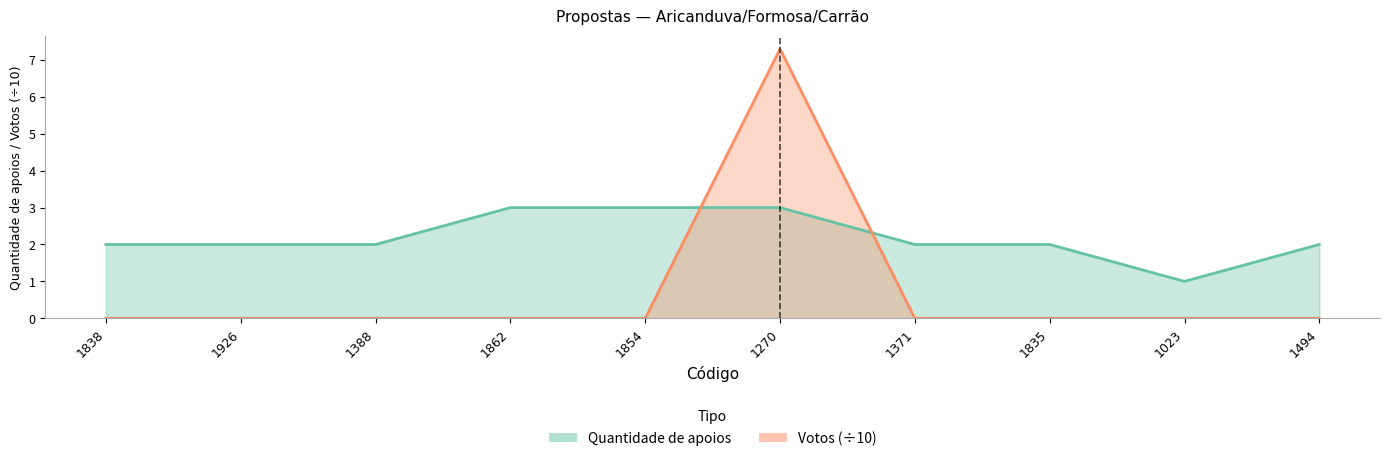

The value of Votos at 1835 is 0.0. True or false?

True